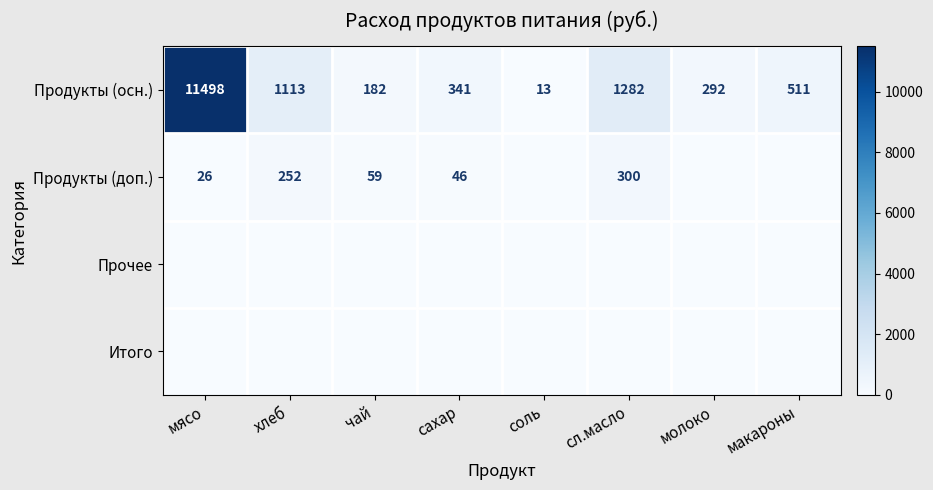

Read the Продукты (осн.) value at хлеб.

1113